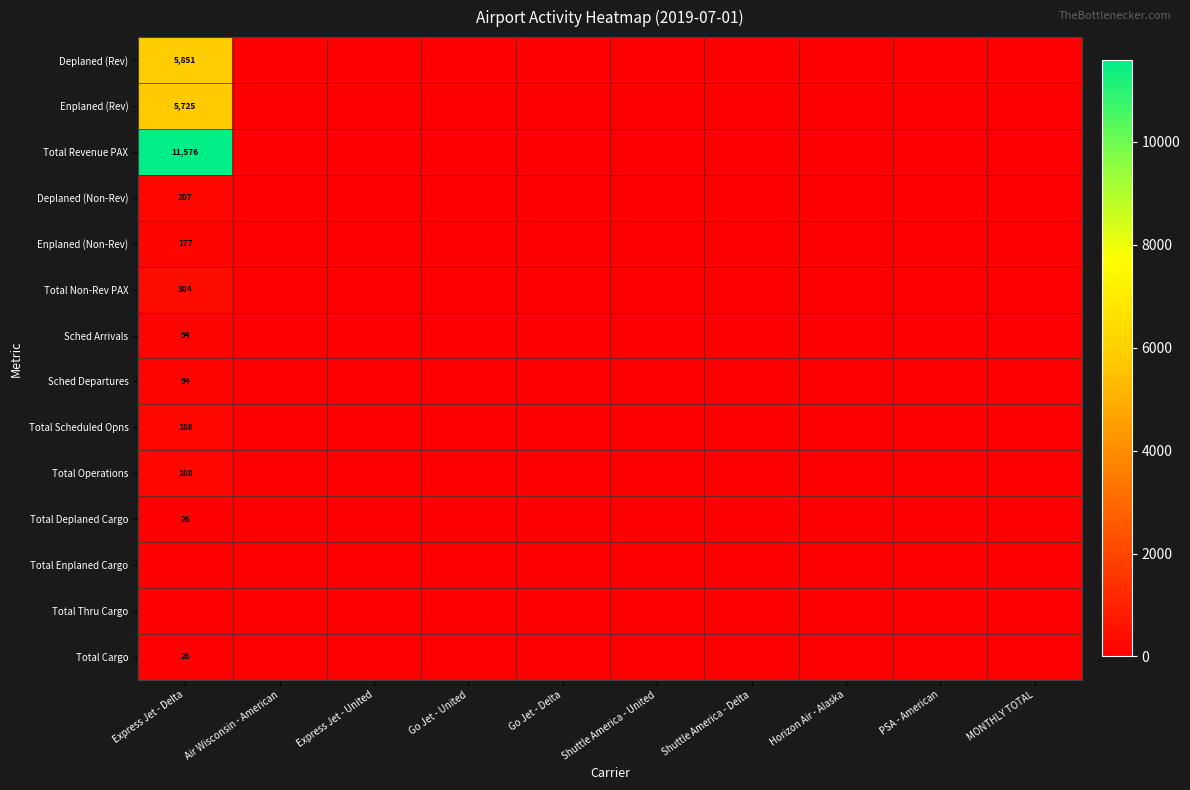

How many distinct data groups are displayed?

14